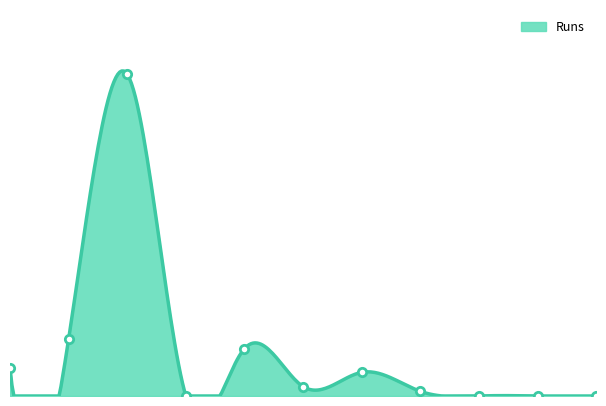

Is it true that the value at Jatin Dadwal is 14?

False